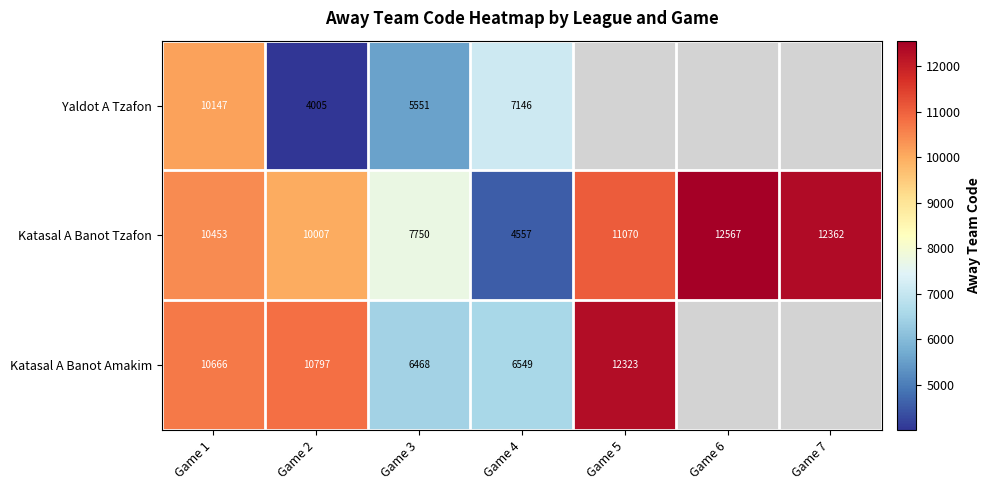

Is the value of Katasal A Banot Amakim at Game 3 greater than the value of Katasal A Banot Tzafon at Game 7?

No